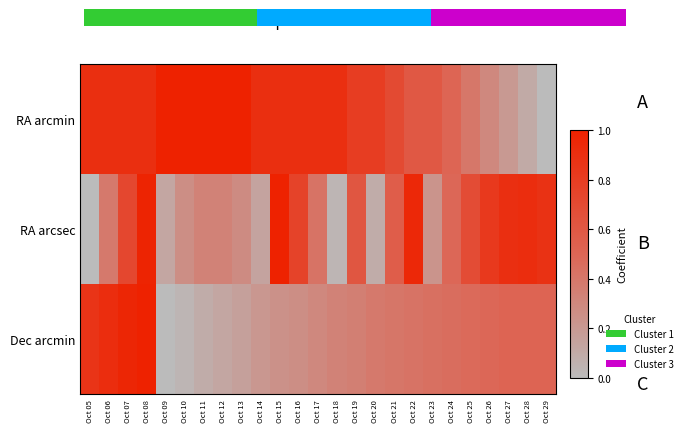

What is the maximum value shown in the chart?

1.0